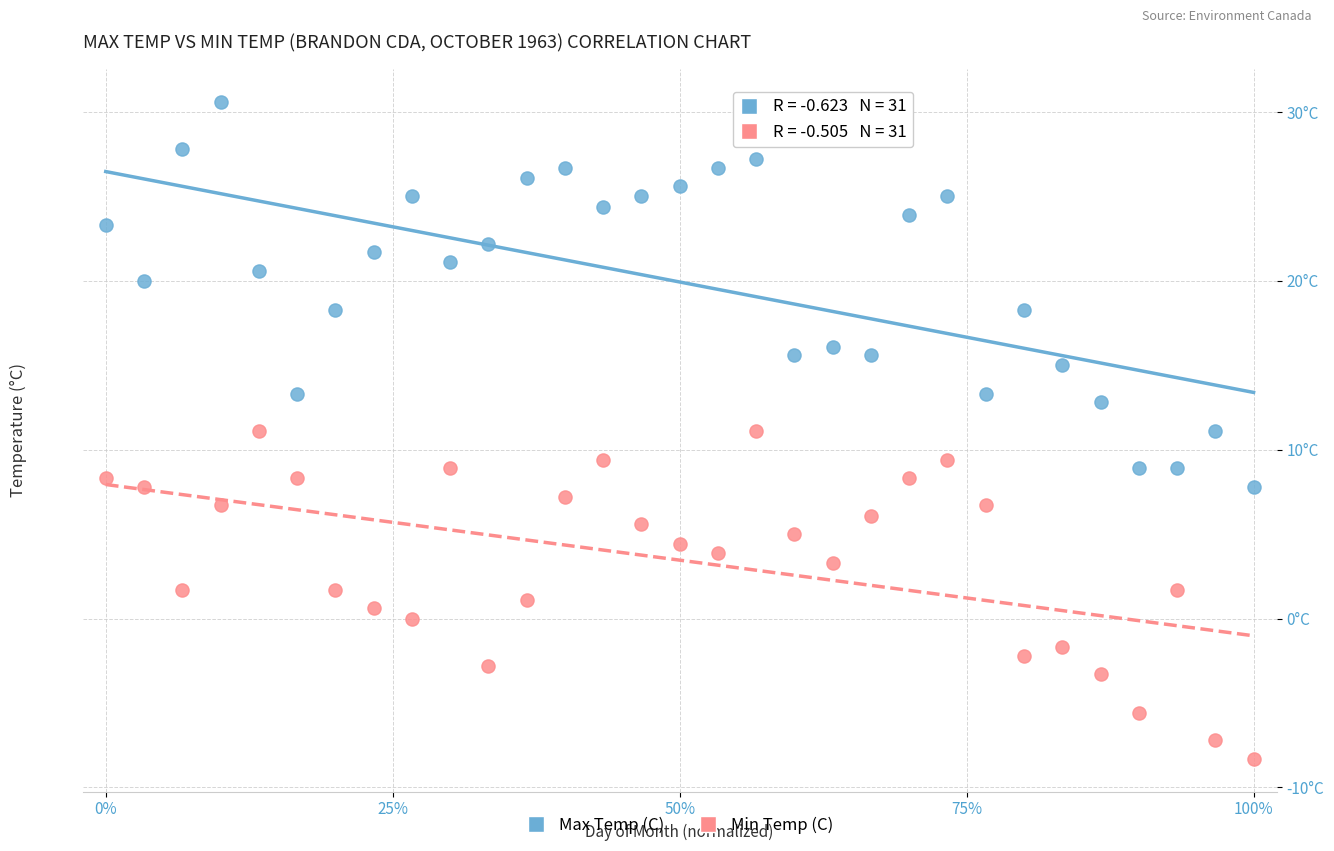

What are all the series names shown in the legend?

Max Temp (C), Min Temp (C)